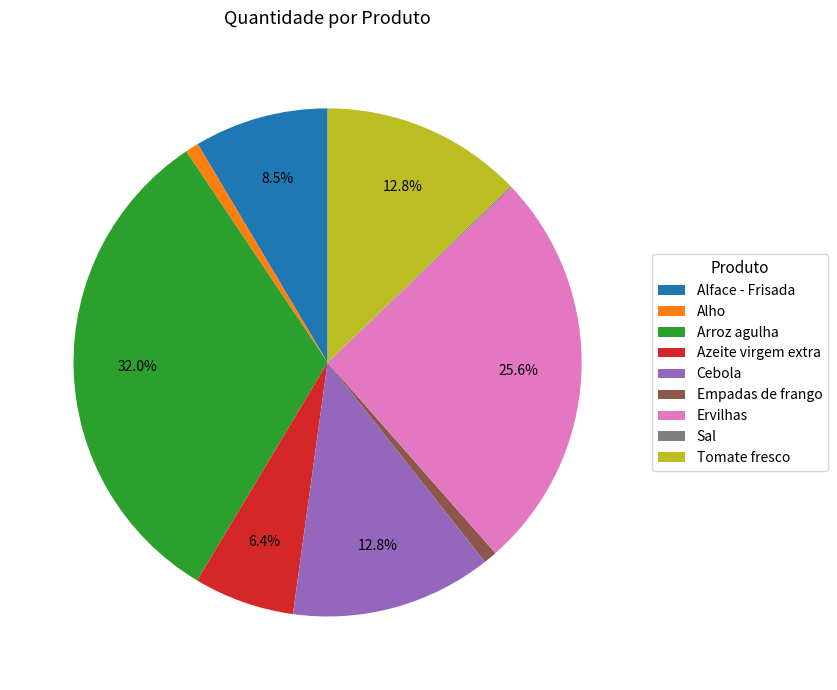

Is there a majority slice in this chart?

No